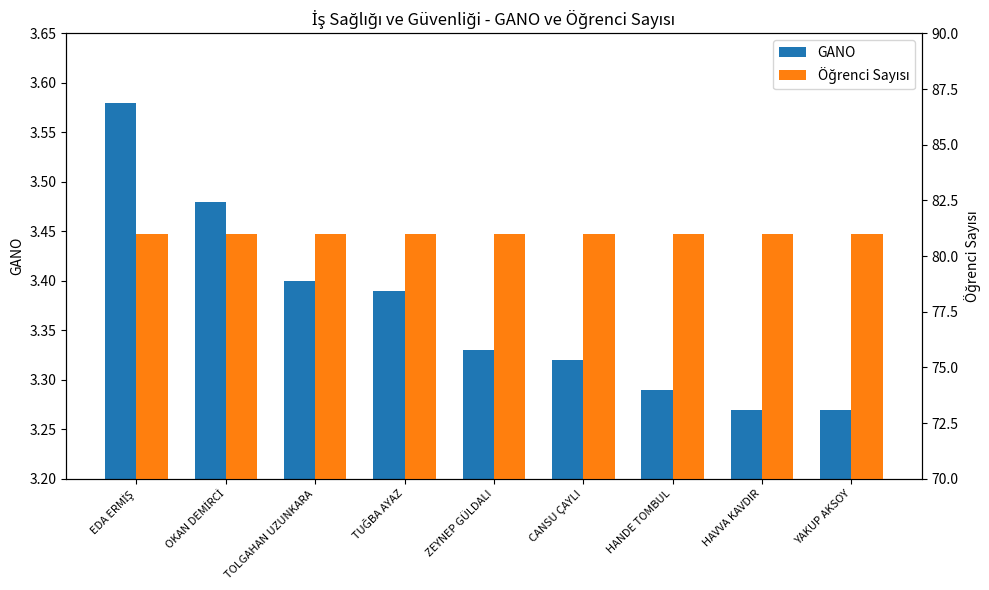

What is the label of the 9th bar from the right?

EDA ERMİŞ